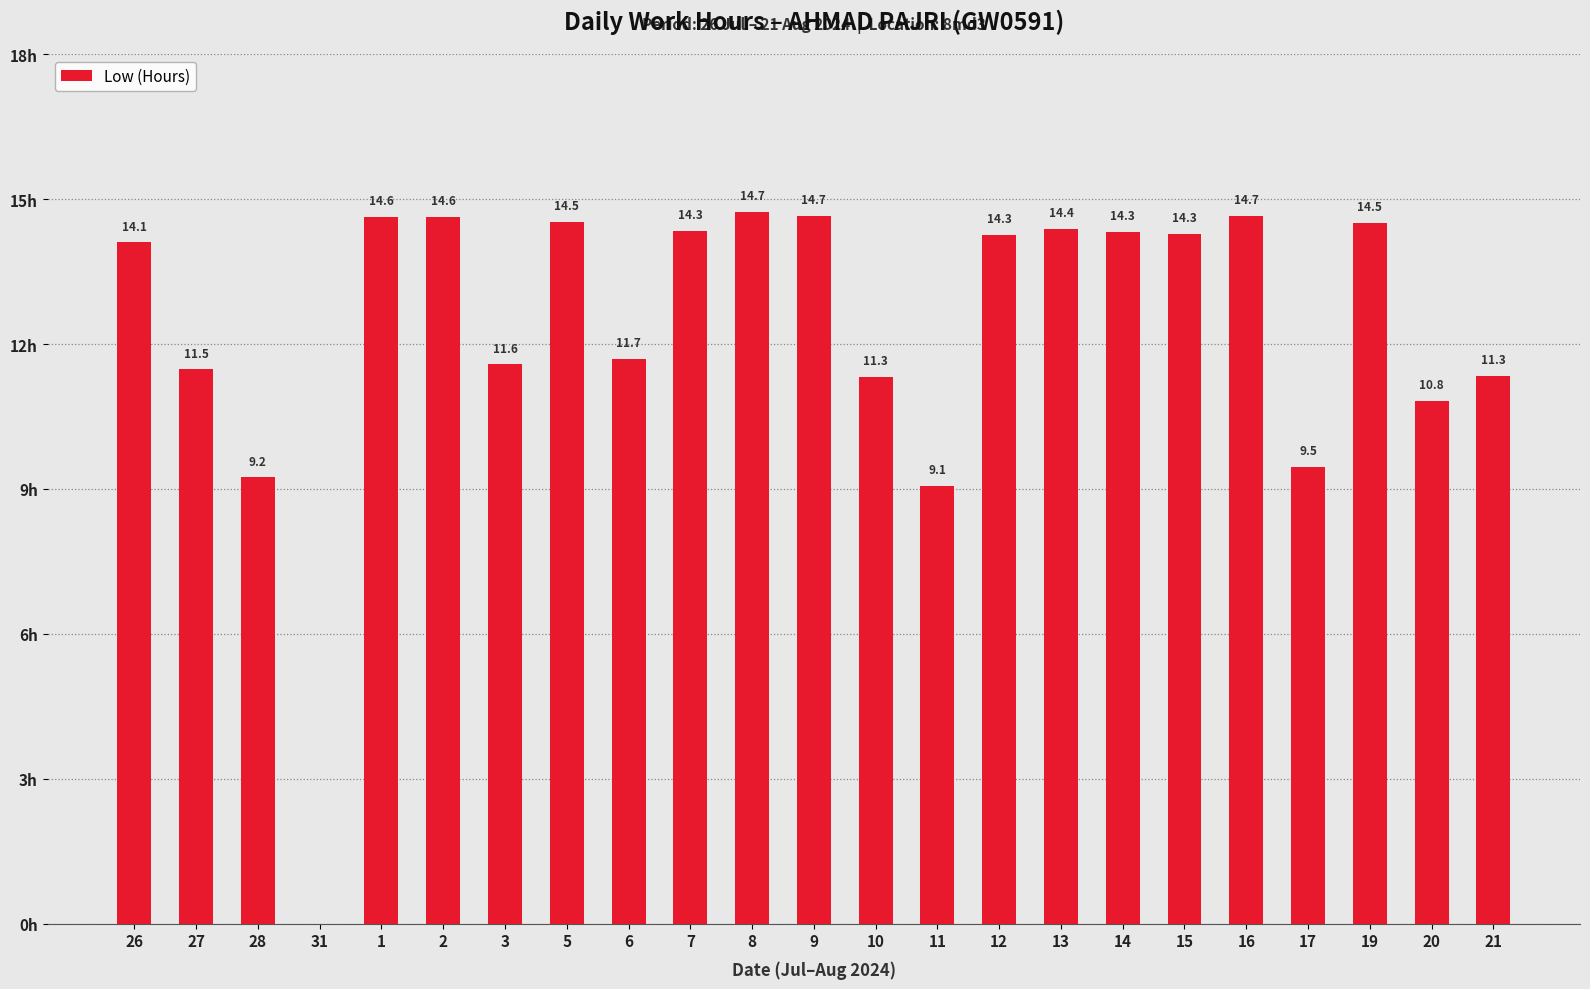

Which category has the lowest value across all series?

31